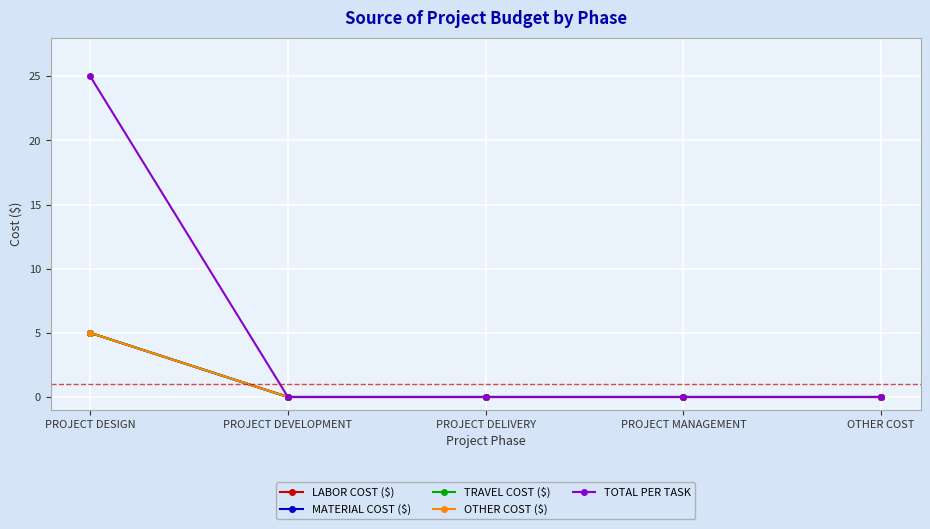

Reading left to right, transcribe all the data shown in this chart.

LABOR COST ($): 5	0	0	0	0
MATERIAL COST ($): 5	0	0	0	0
TRAVEL COST ($): 5	0	0	0	0
OTHER COST ($): 5	0	0	0	0
TOTAL PER TASK: 25	0	0	0	0